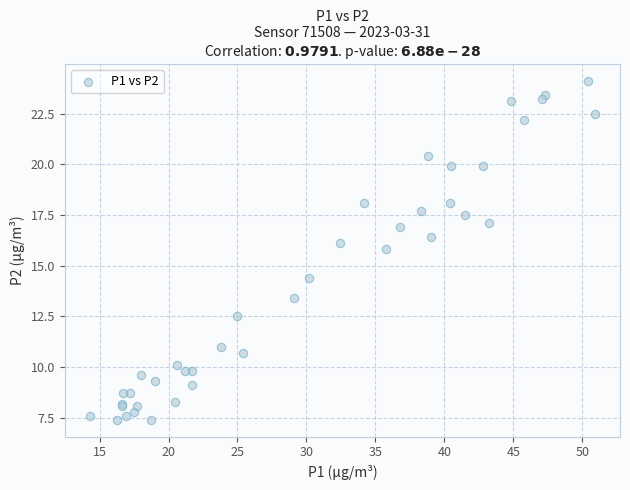

What Y value in the scatter plot is closest to 15?

14.4